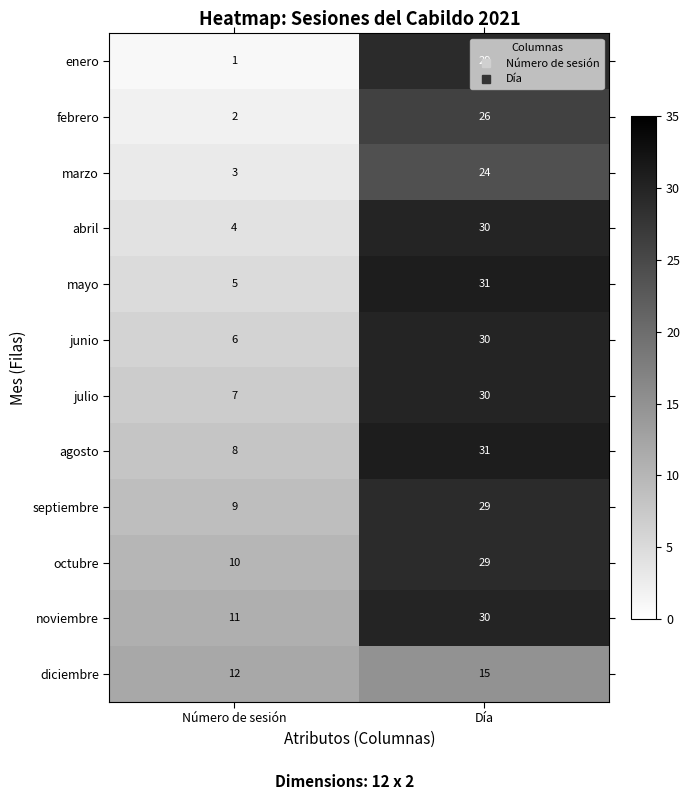

What is the sum of the diciembre values at Número de sesión and Día?

27